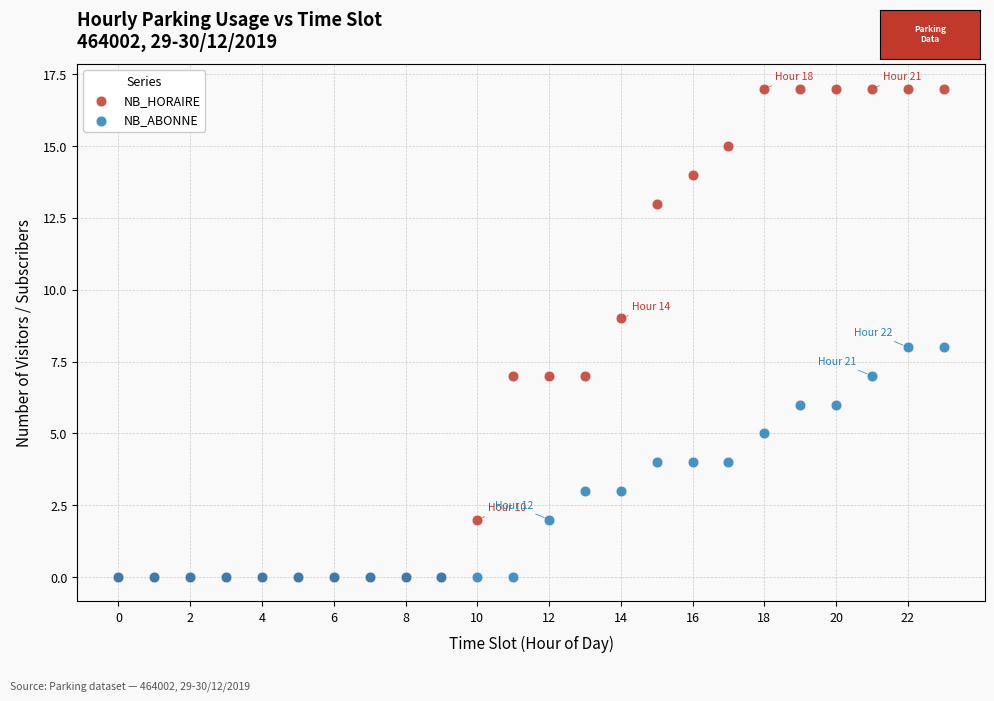

Which series has the largest Y range (max minus min)?

NB_HORAIRE